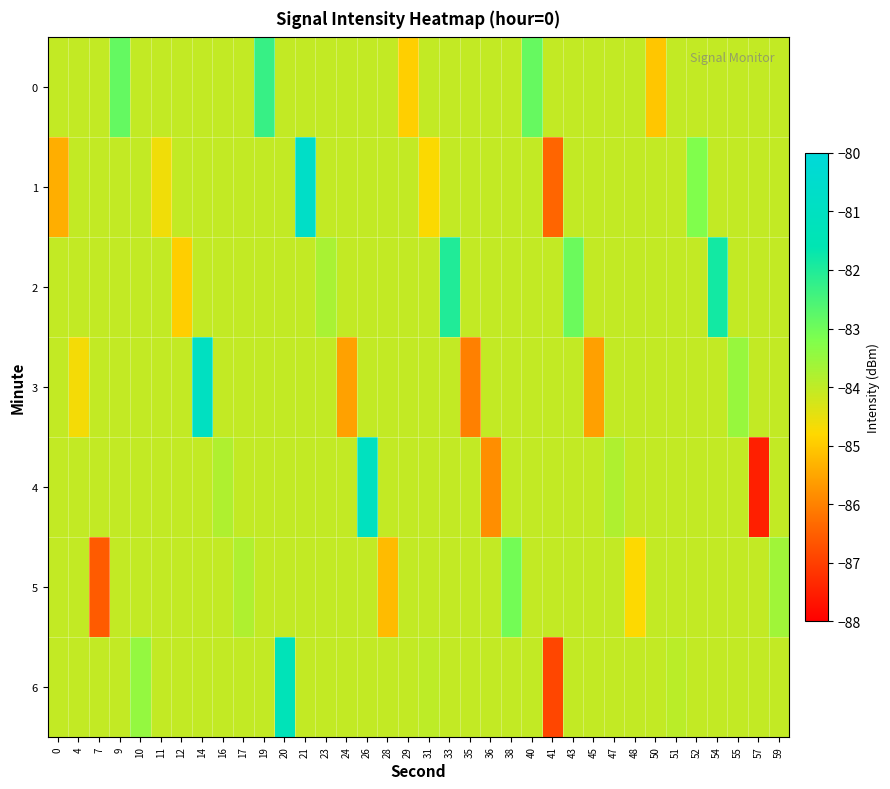

At how many categories does at least one series exceed -86?

36